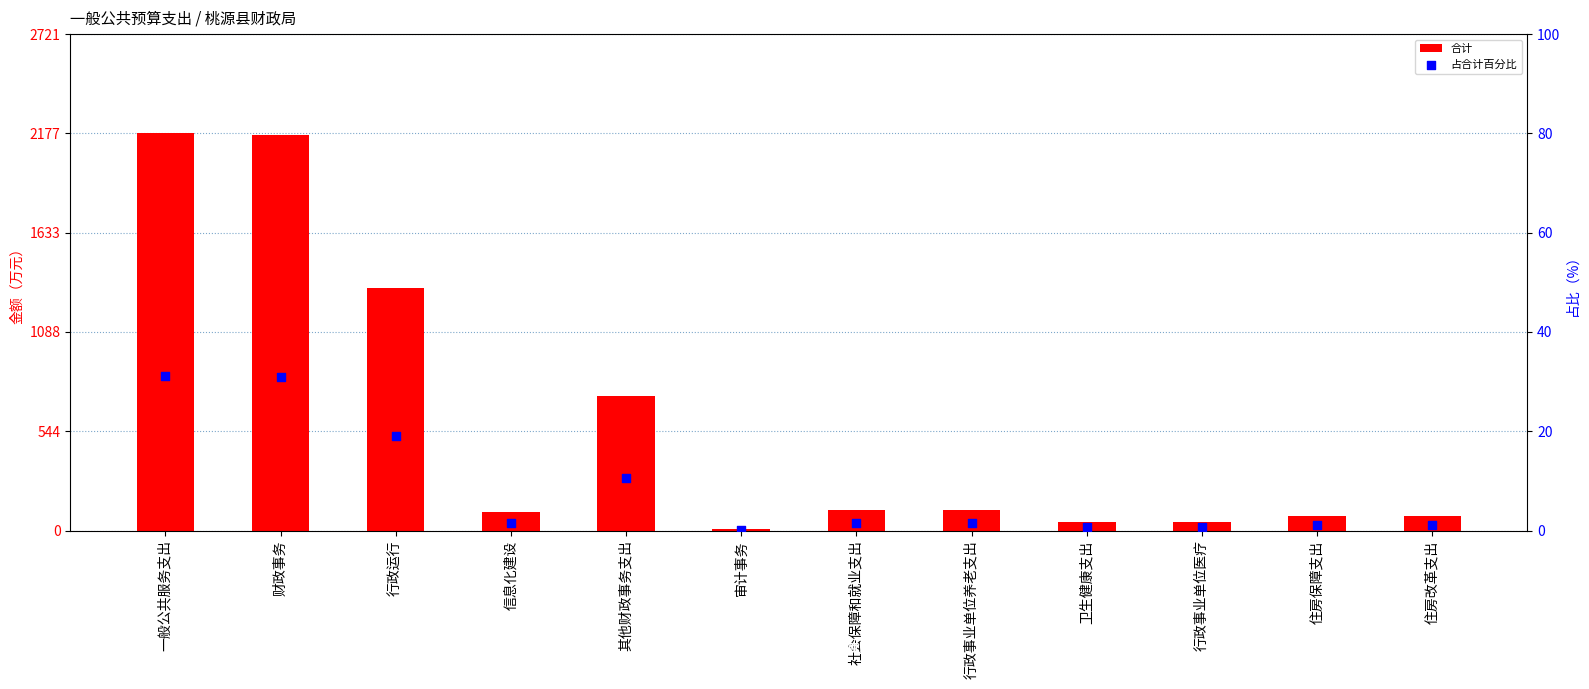

At which category is the sum across all series the highest?

一般公共服务支出